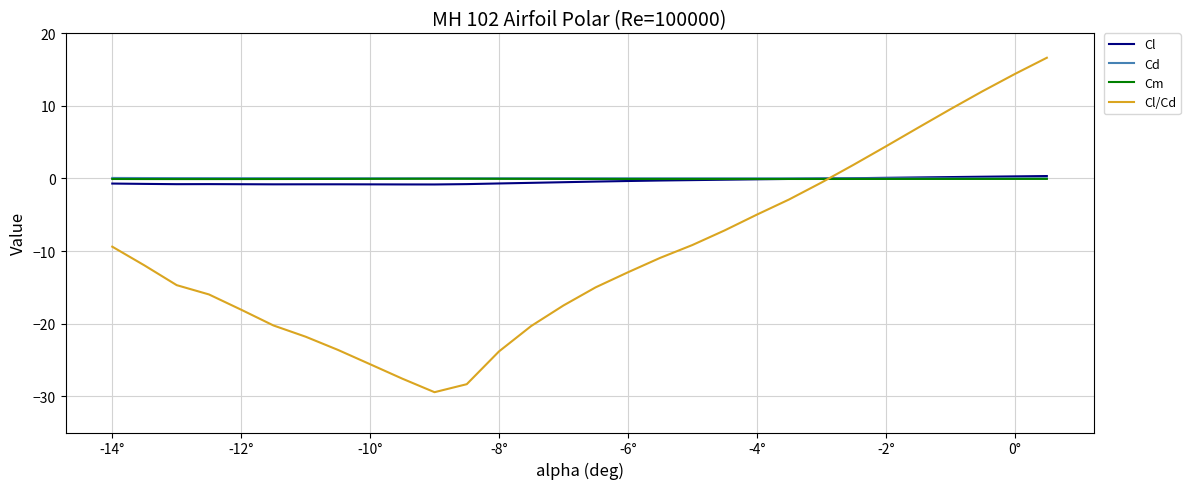

What is the smallest value displayed?

-29.4